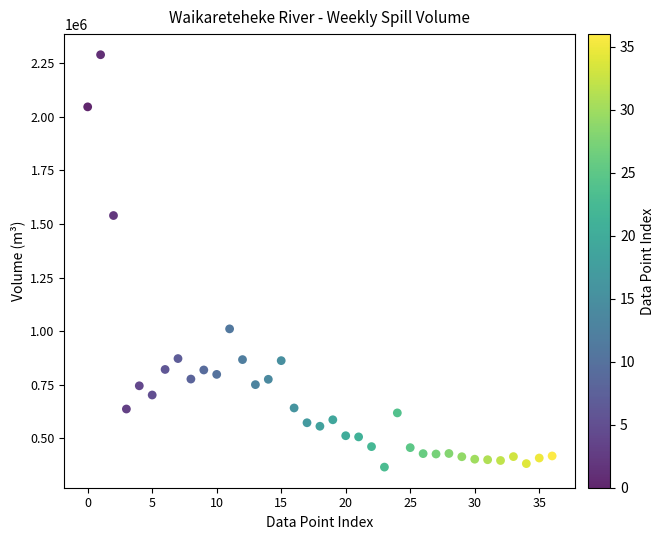

What is the range of Y values (max minus min)?

1923264